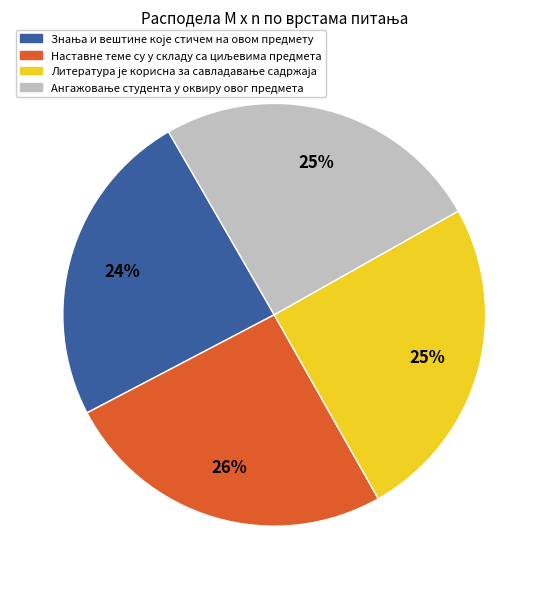

To the nearest percent, what is the average slice percentage?

25%